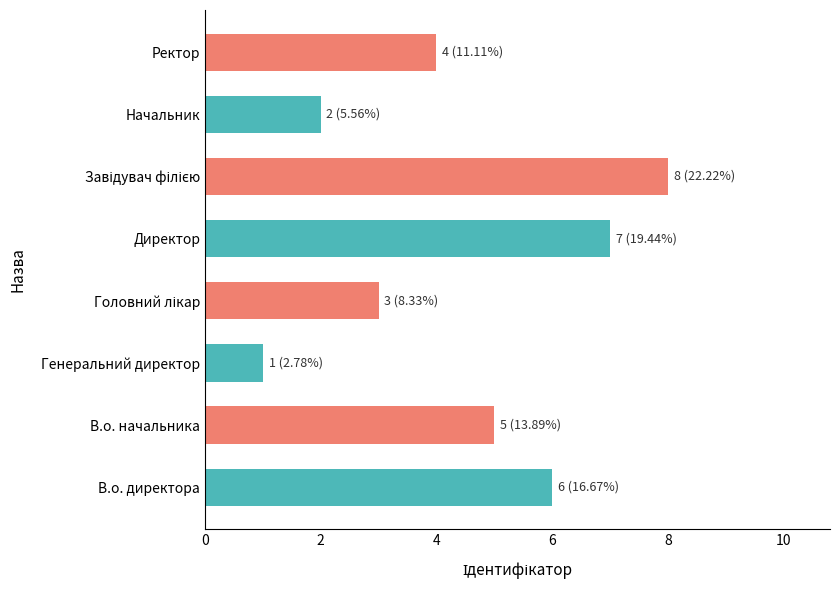

What is the maximum value shown in the chart?

8